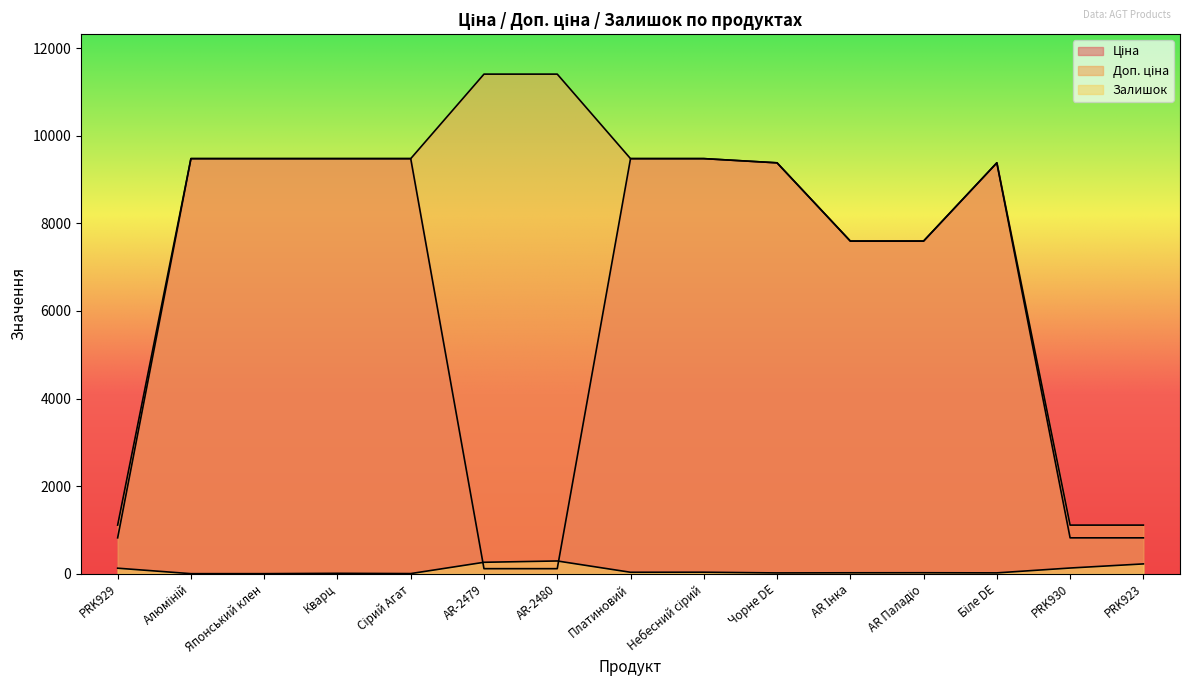

What is the difference between the Залишок values at Сірий Агат and AR-2480?

288.0